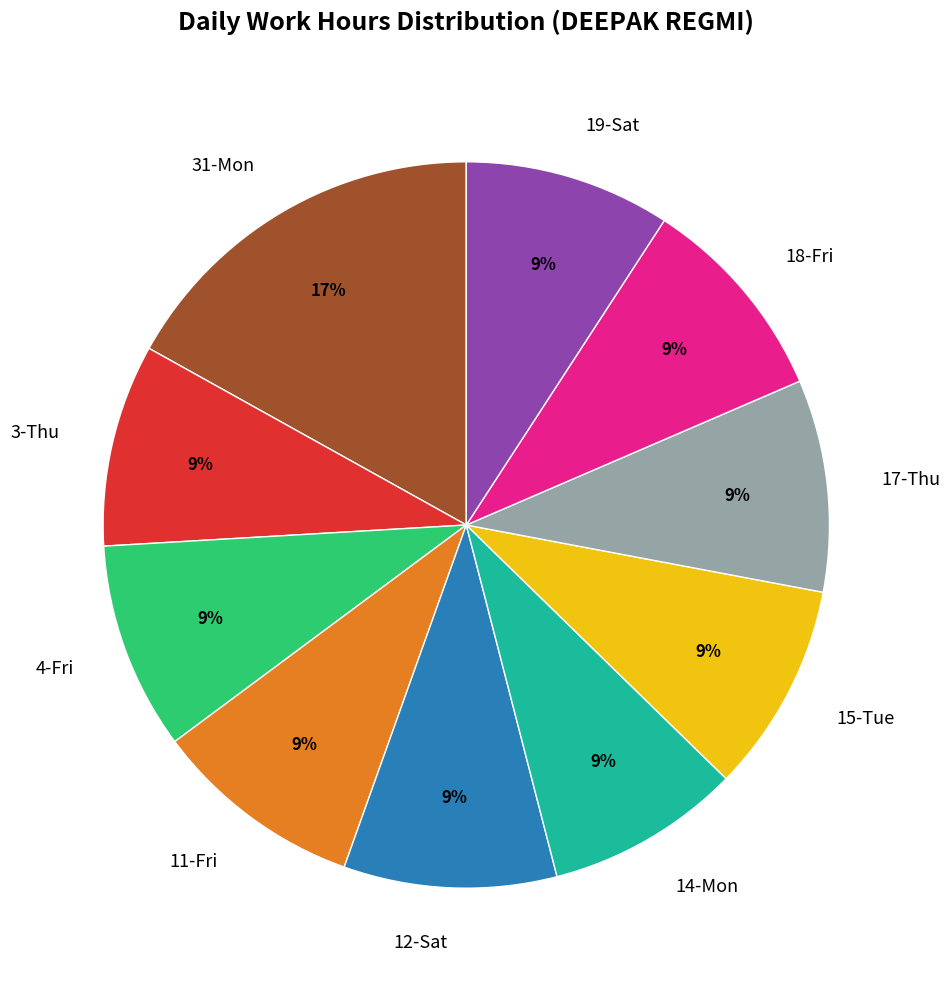

Is there any slice that represents more than half of the pie?

No